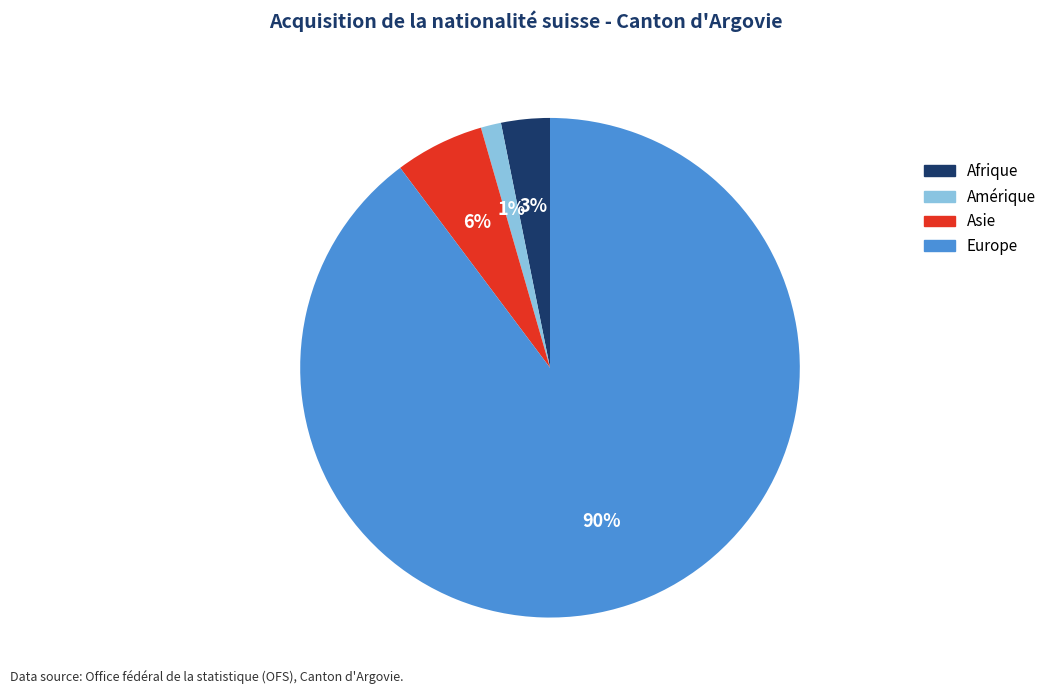

How many segments does this pie chart have?

4